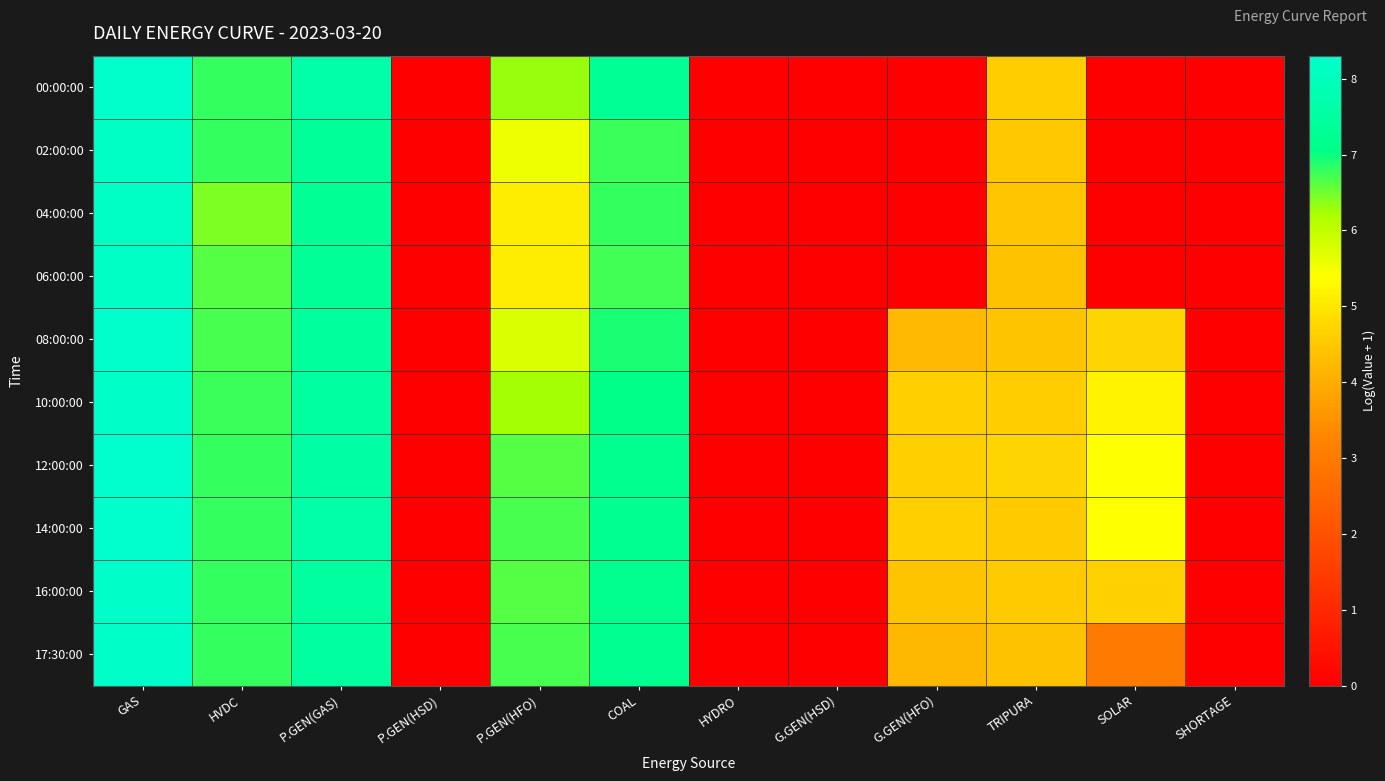

Which has a higher value, SOLAR or HVDC?

HVDC